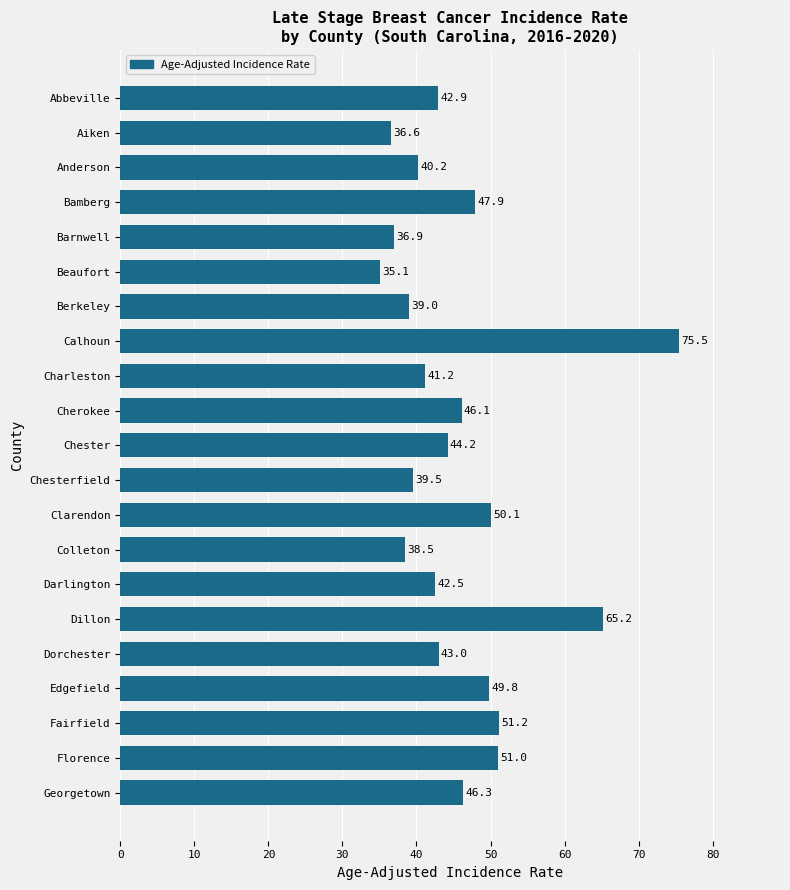

Which category has the lowest value across all series?

Beaufort